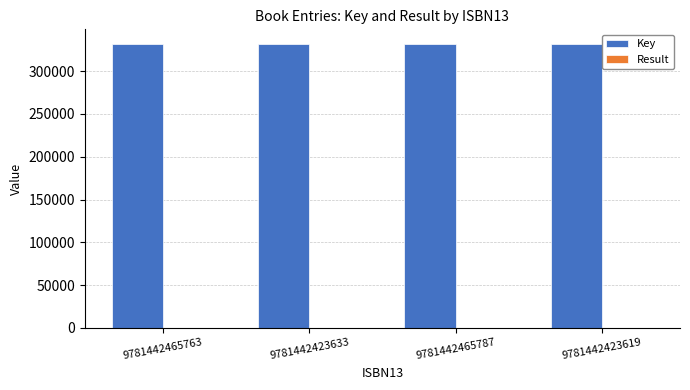

What is the maximum value shown in the chart?

332297